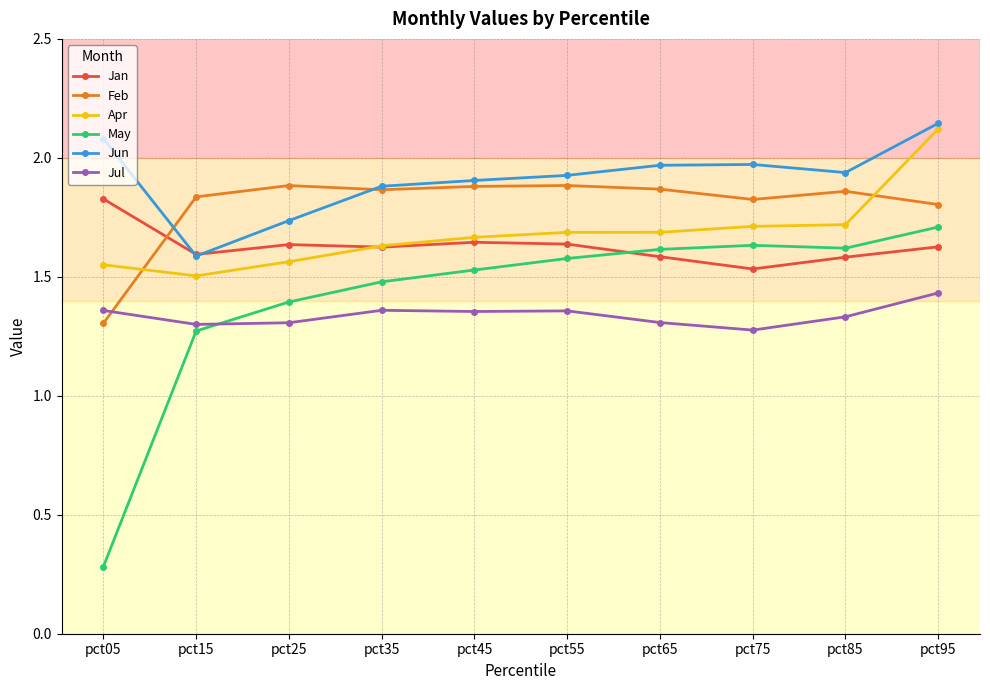

Where is May nearest to the value 0?

pct05